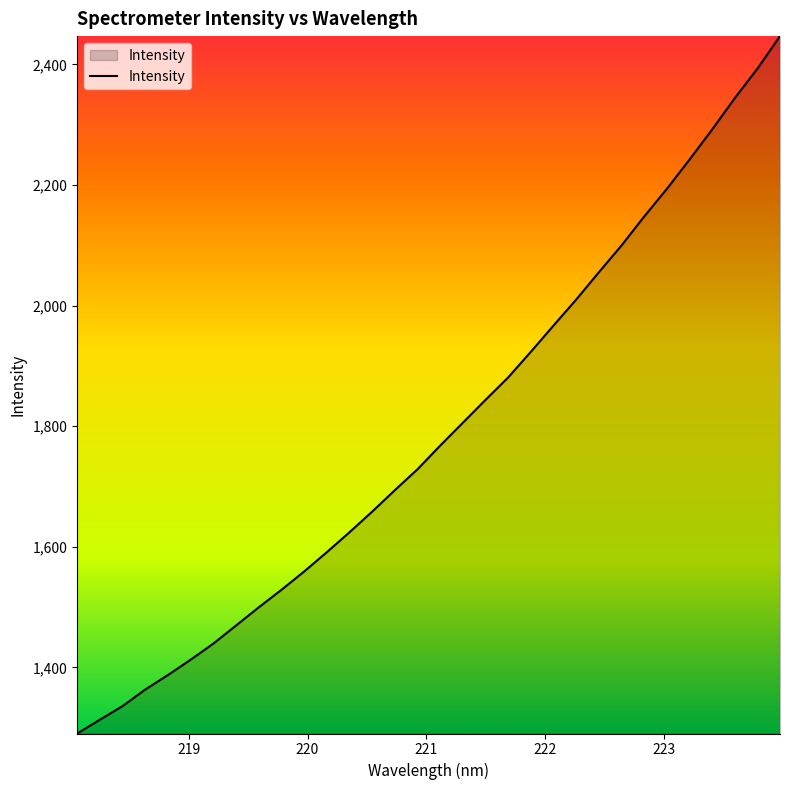

What is the average value?

1790.8